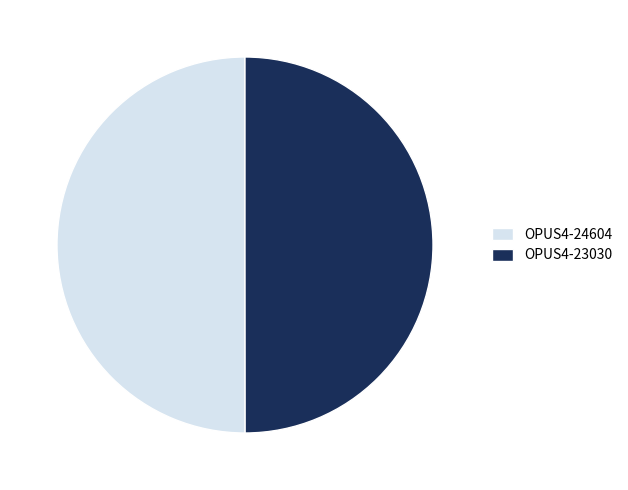

Is the sum of OPUS4-24604 and OPUS4-23030 greater than half?

Yes